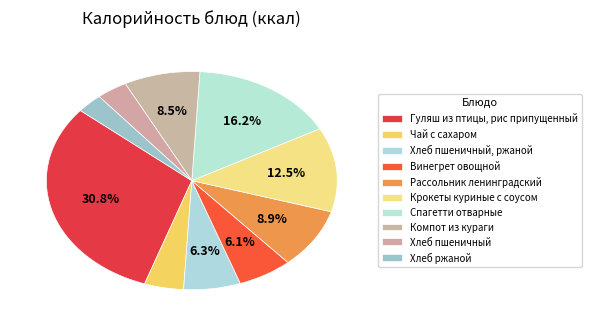

Count the number of slices in the pie.

10